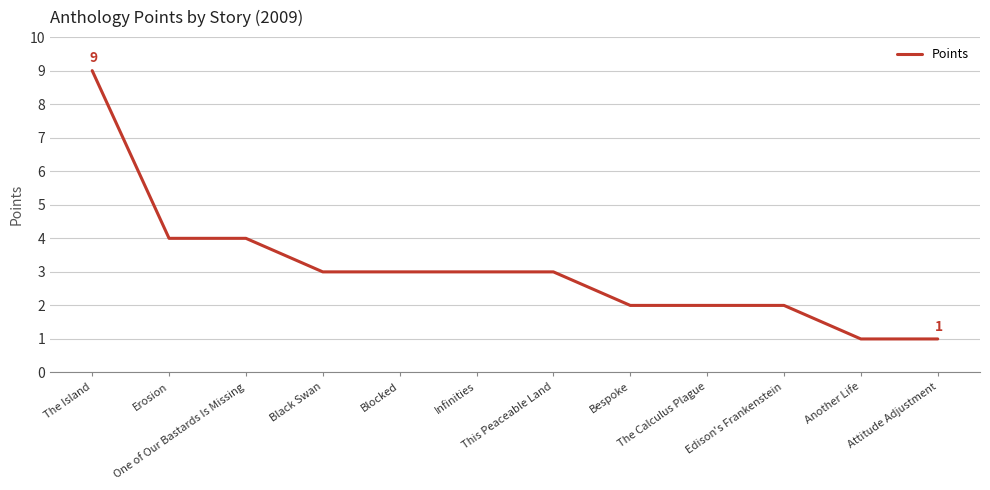

What is the approximate value at Erosion?

4